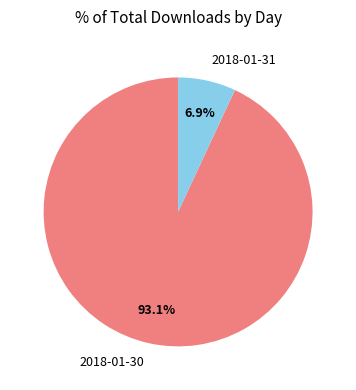

What percentage is the 2018-01-30 slice, to the nearest percent?

93%